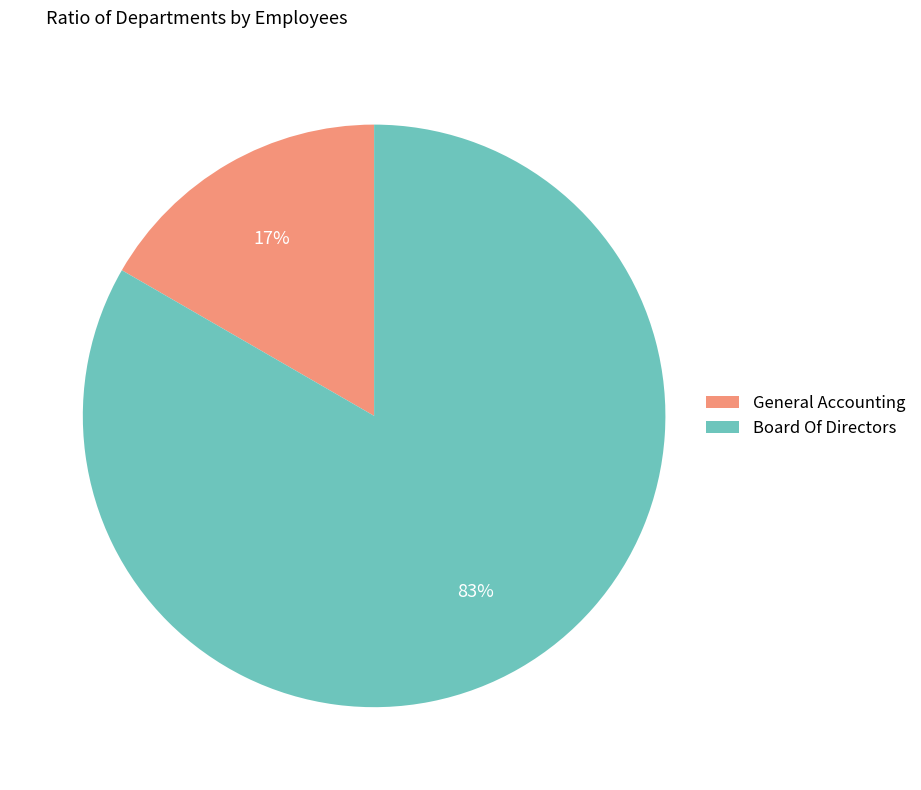

What is the largest slice in the pie chart?

Board Of Directors